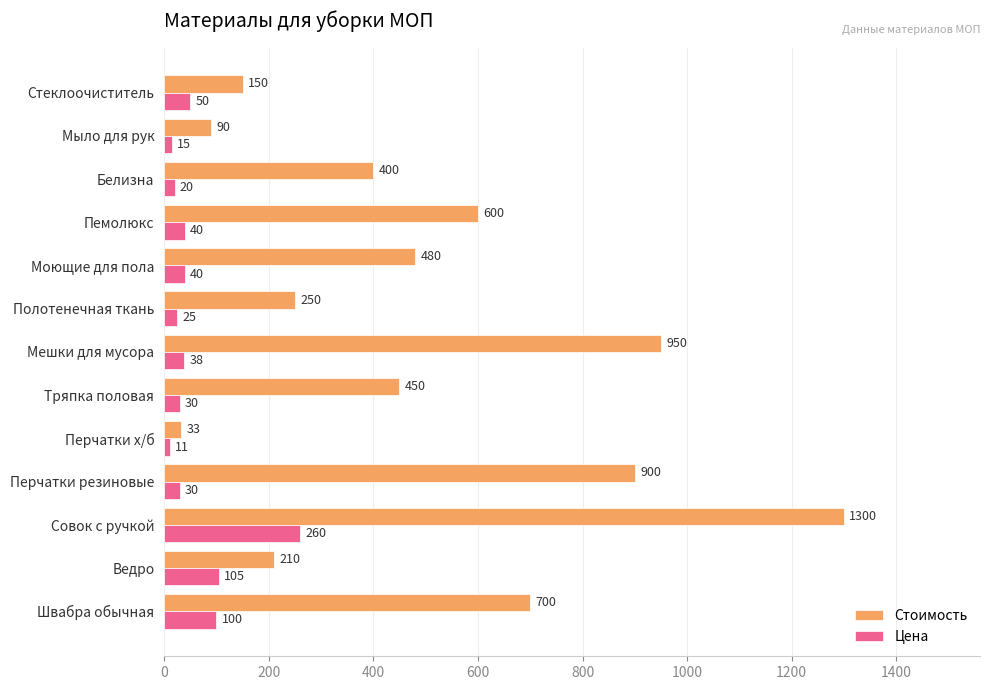

The Стоимость series shows 950 at Мешки для мусора. True or false?

True